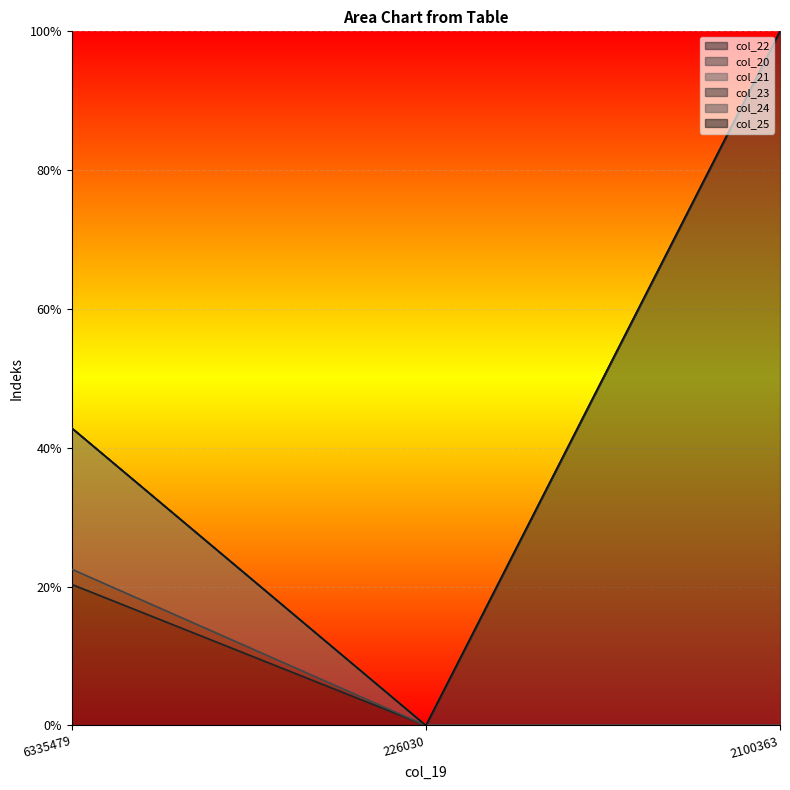

Does the chart display data point markers on the line(s)?

No